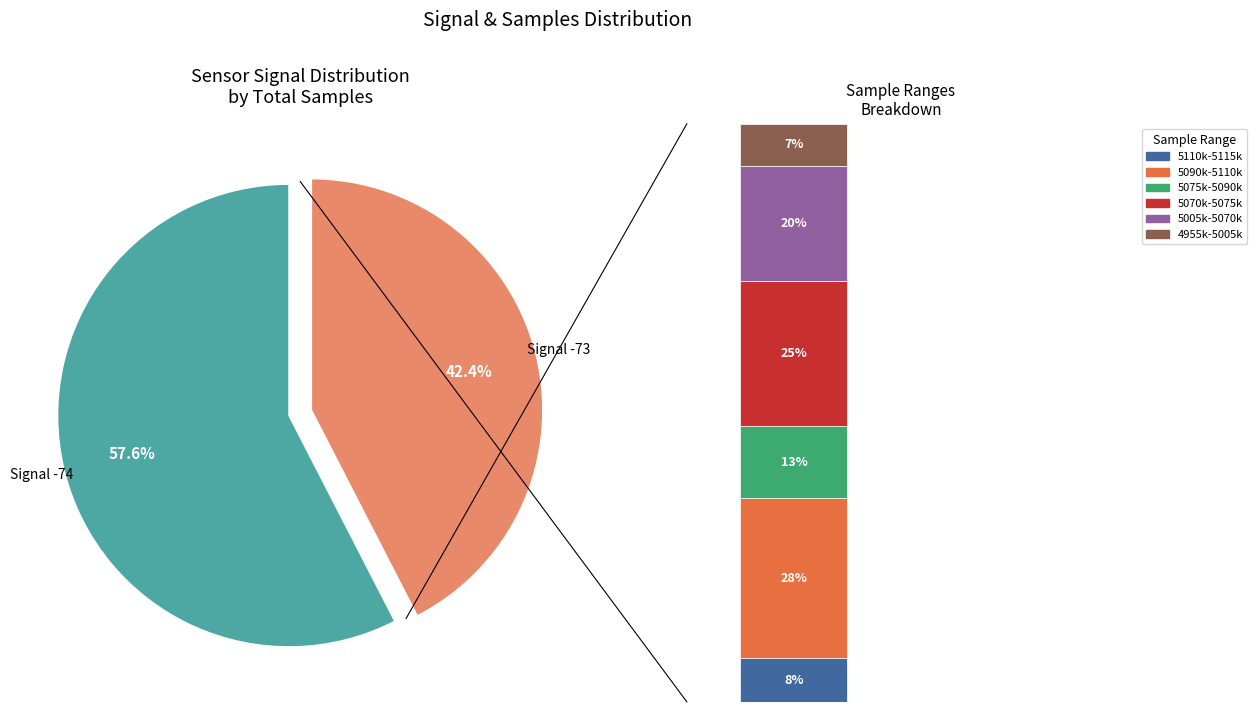

True or false: 38 accounts for 15% of the total.

False